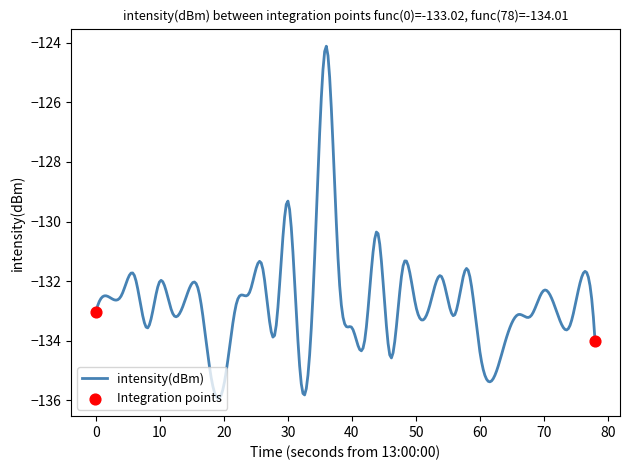

What is the difference between the maximum and minimum values?

11.8